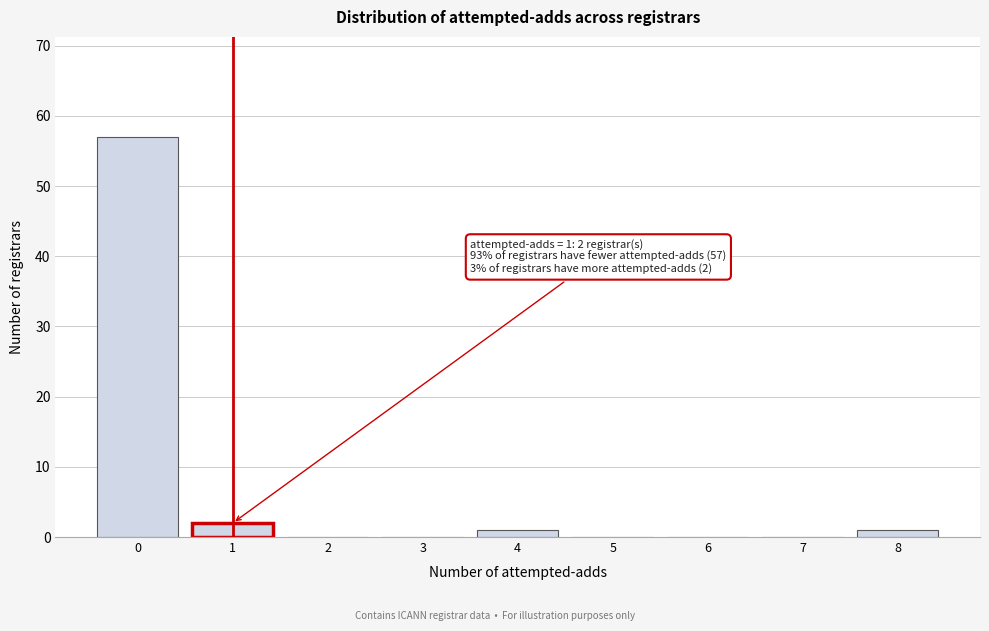

Which range on the x-axis has the tallest bar?

-0.5 to 0.5